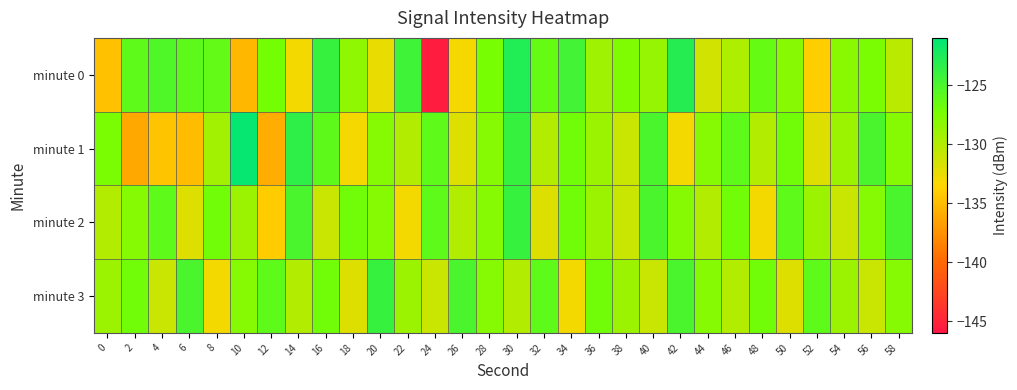

At how many categories does at least one series exceed -131?

30